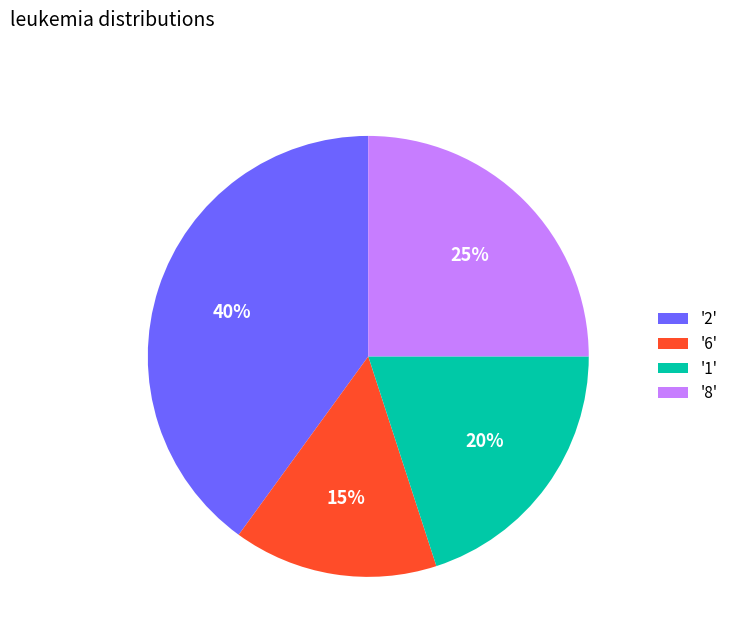

Does any single category account for the majority?

No